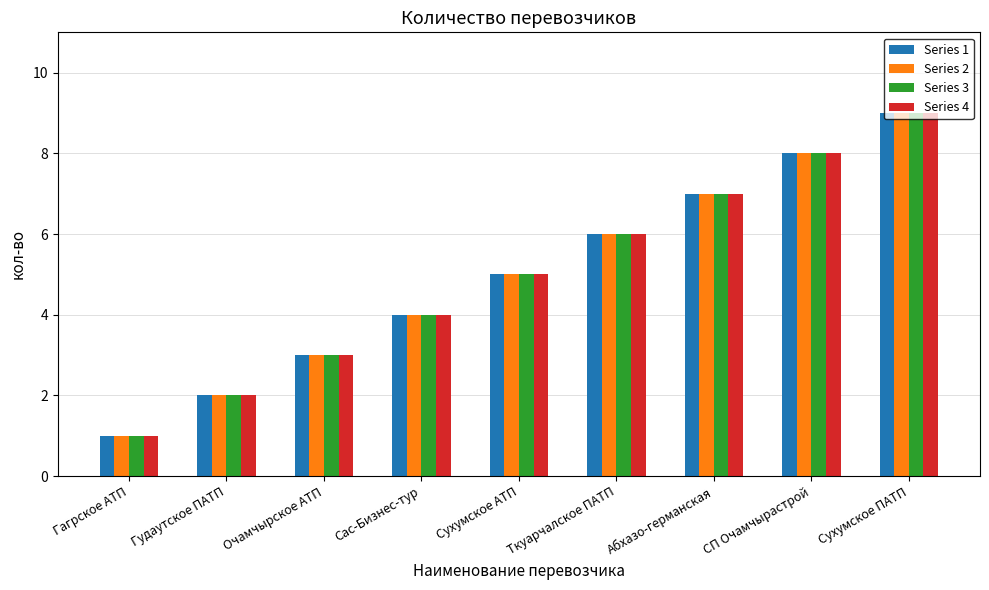

What is the sum of the Series 1 values at Сухумское ПАТП and Абхазо-германская?

16